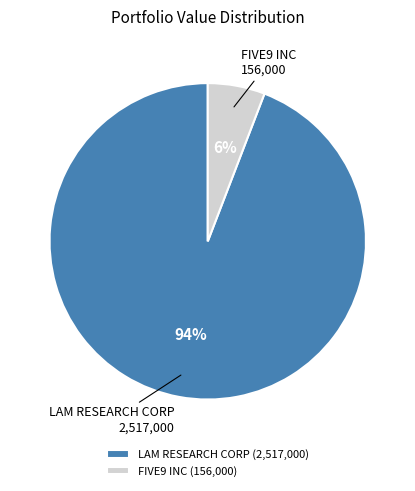

Does FIVE9 INC represent more than half of the total?

No